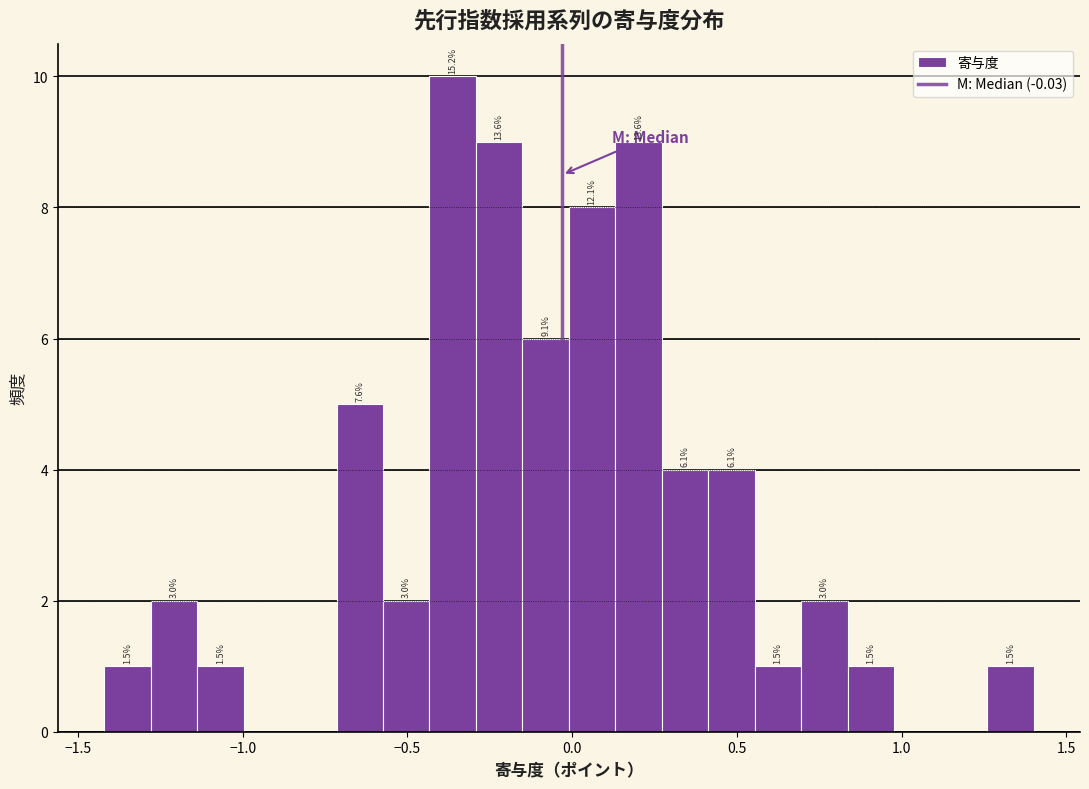

Read against the x-axis, roughly where is the centre of the tallest bar?

-0.35